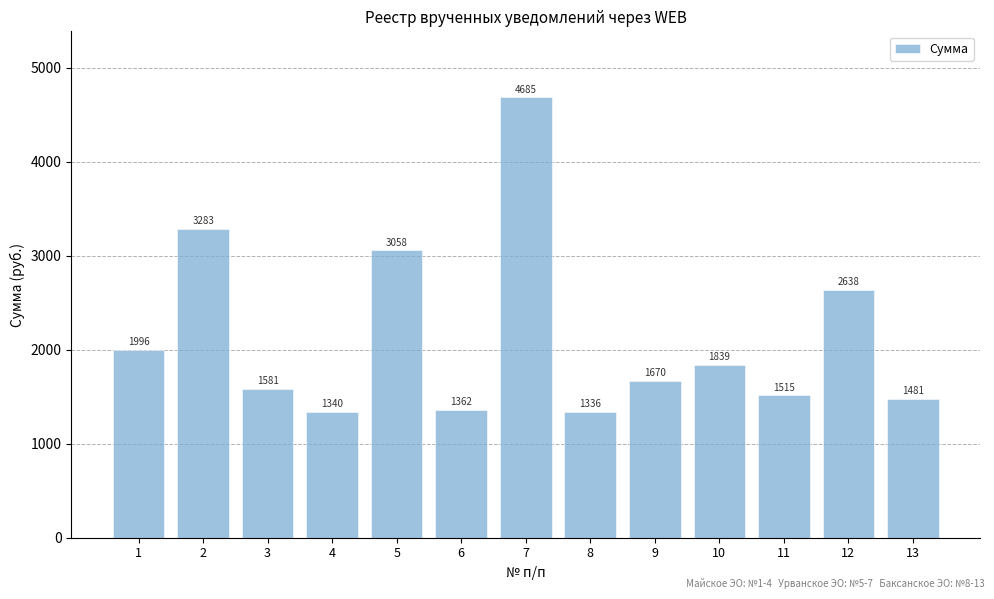

The chart shows a value of 8090.0 at 7. True or false?

False